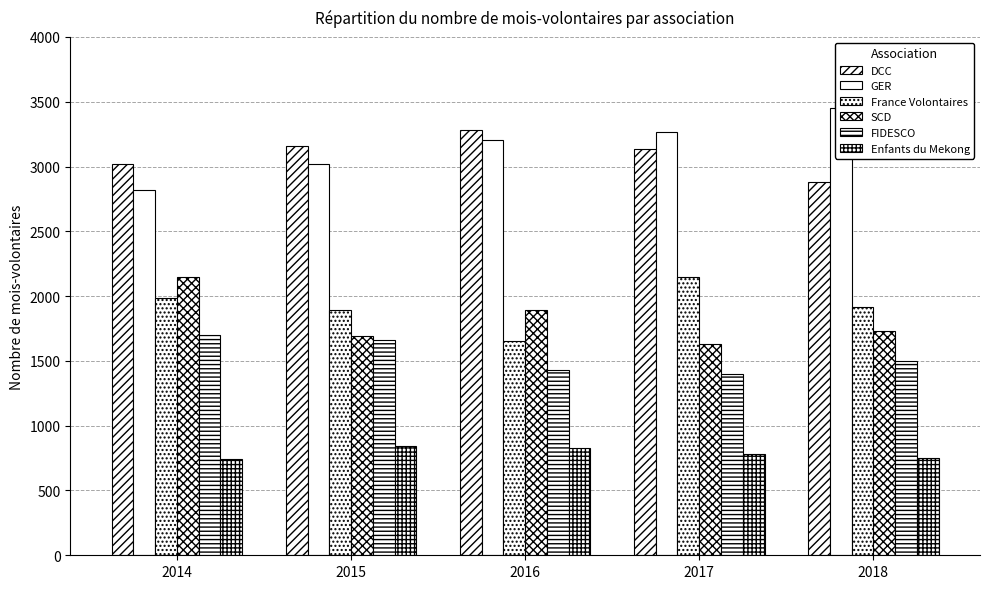

Which series has the largest total across all categories?

GER